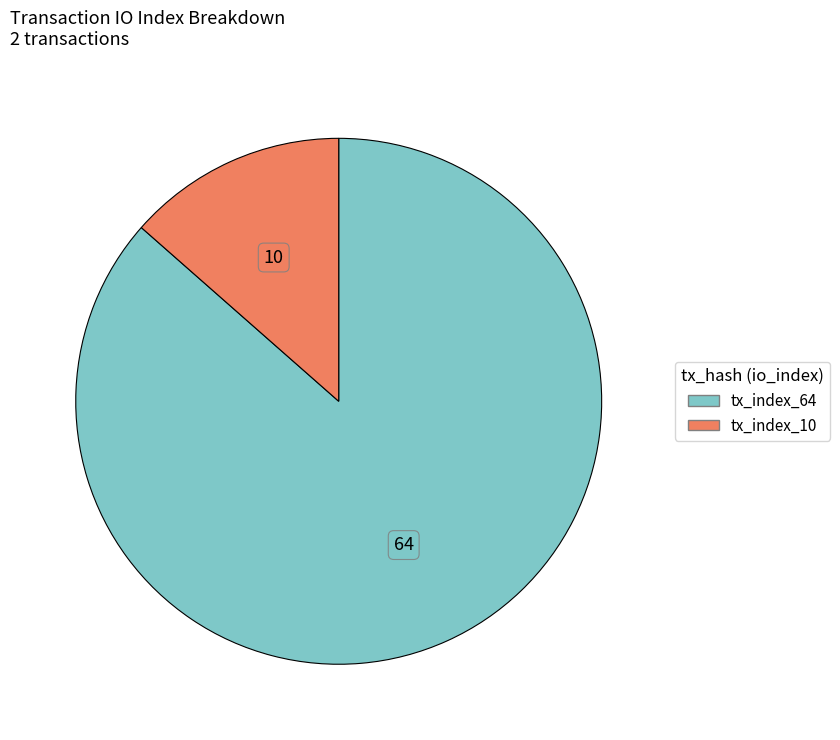

Is the sum of tx_index_64 and tx_index_10 greater than half?

Yes